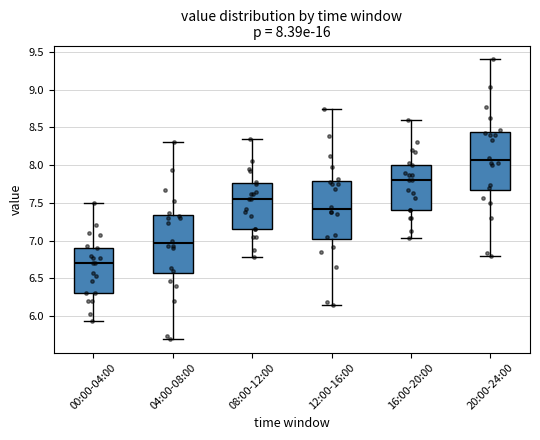

Which box's median line is the lowest?

00:00-04:00